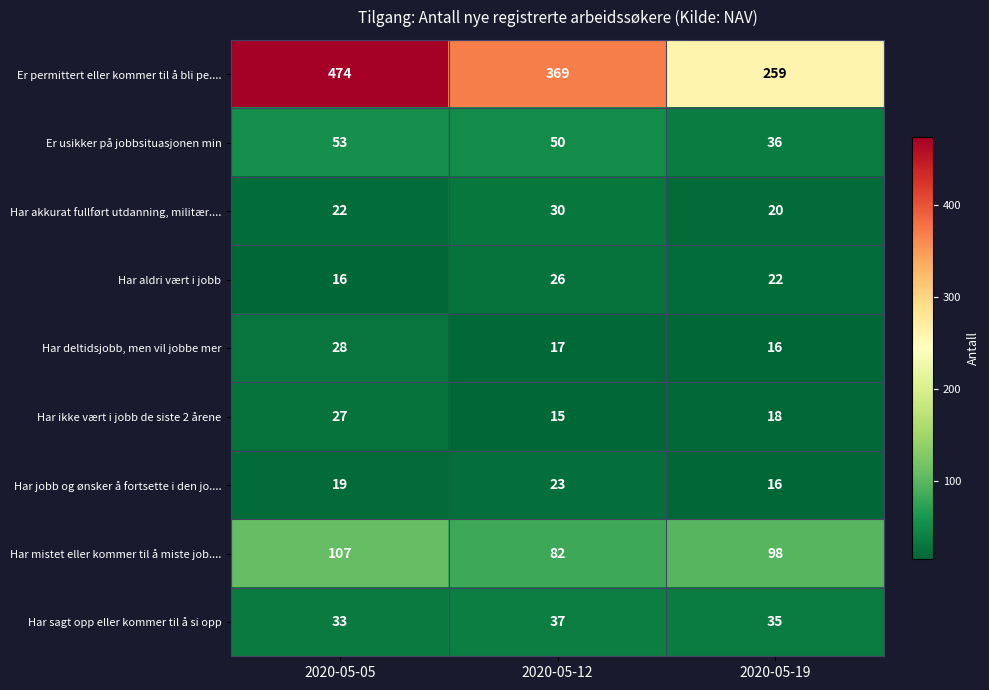

At how many categories does at least one series exceed 134?

3